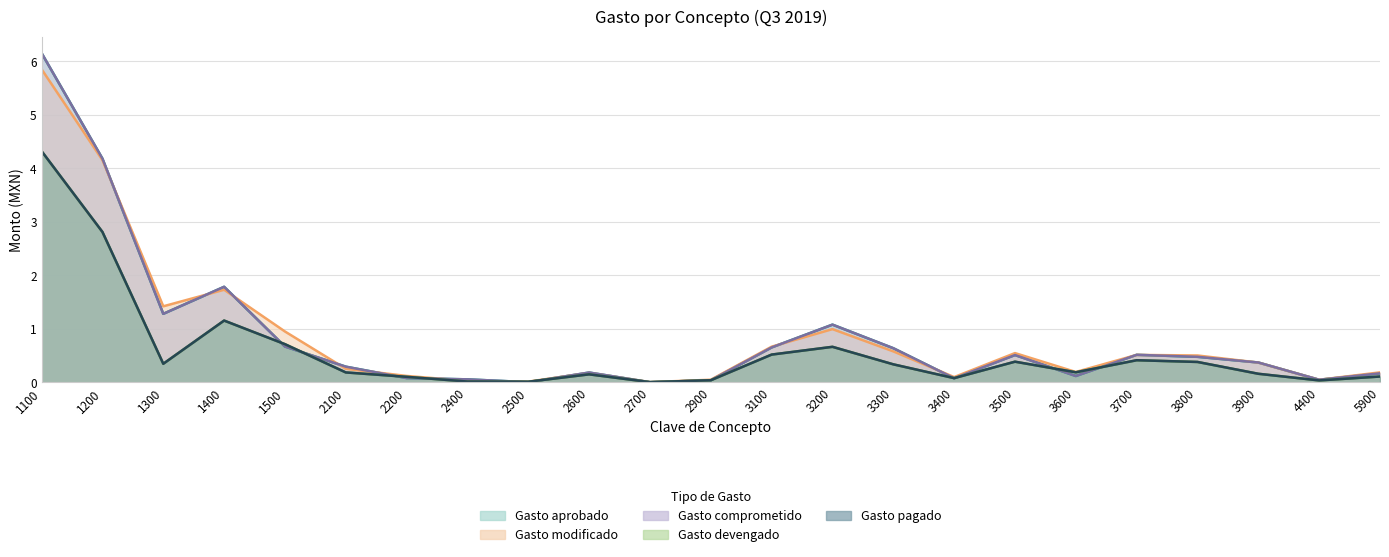

At 2600, list the series in order from largest to smallest.

Gasto aprobado, Gasto comprometido, Gasto modificado, Gasto devengado, Gasto pagado